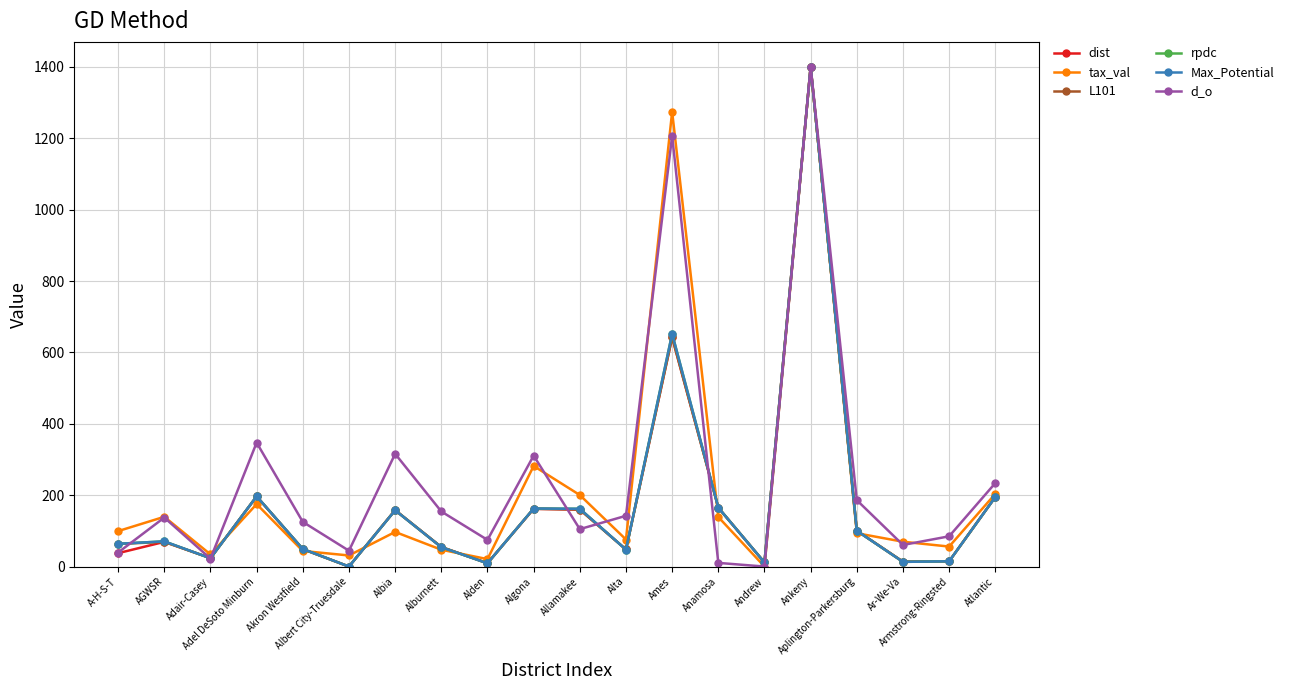

Count the number of categories in the chart.

20